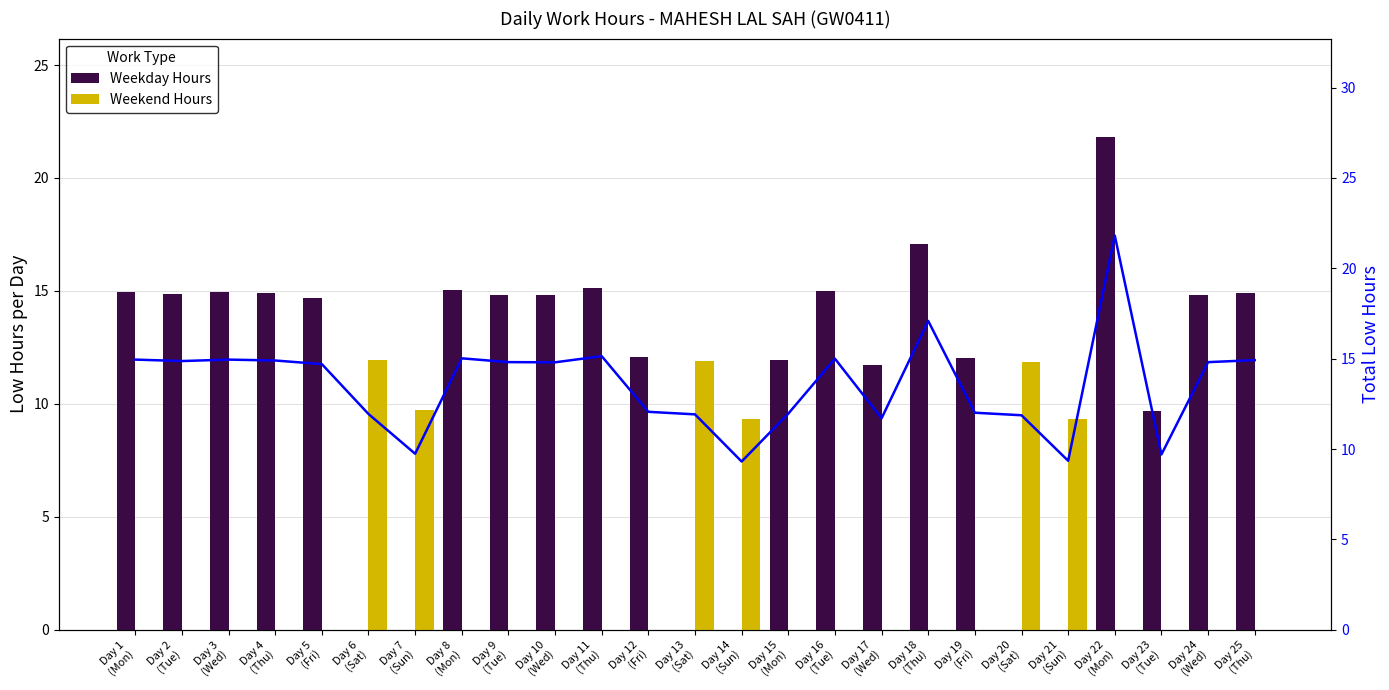

What is the label of the 25th bar from the right?

Day 1
(Mon)